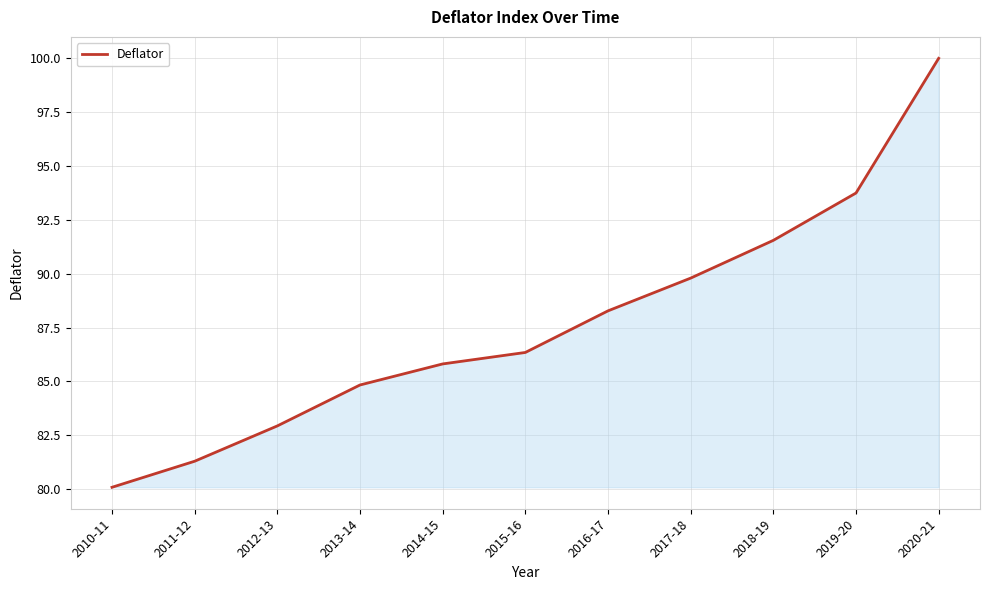

Which label corresponds to the smallest value in the chart?

2010-11